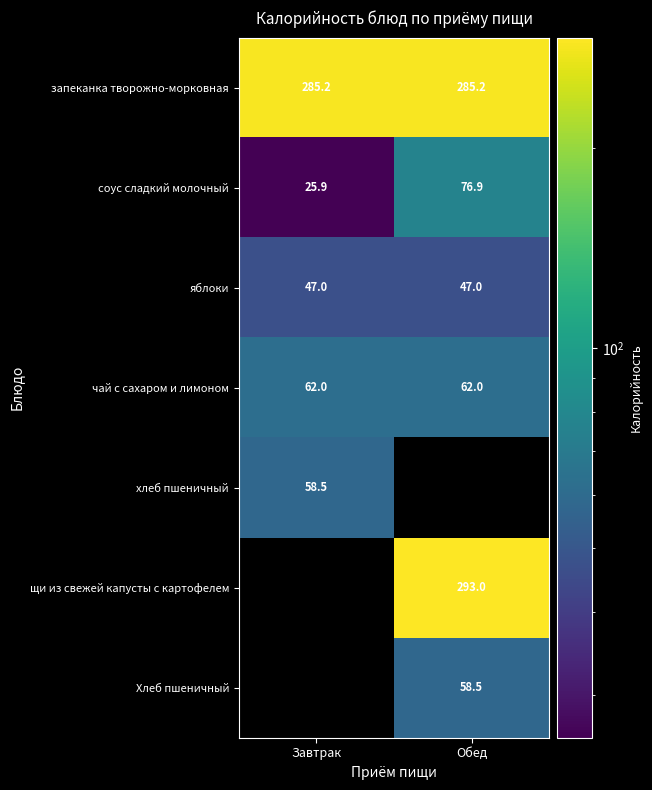

What is the sum of the соус сладкий молочный values at Обед and Завтрак?

102.8